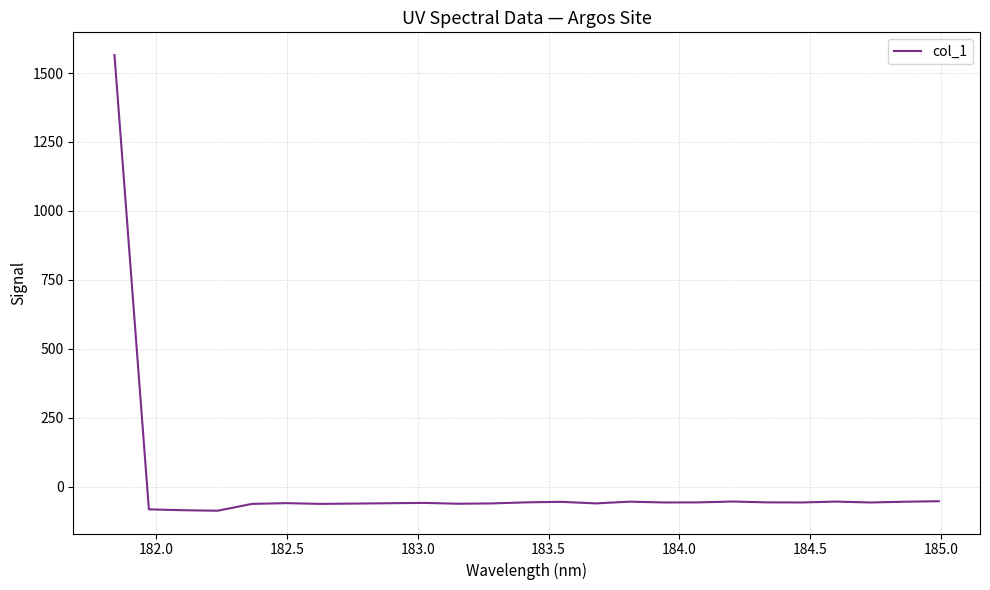

What is the difference between the maximum and minimum values?

1652.6